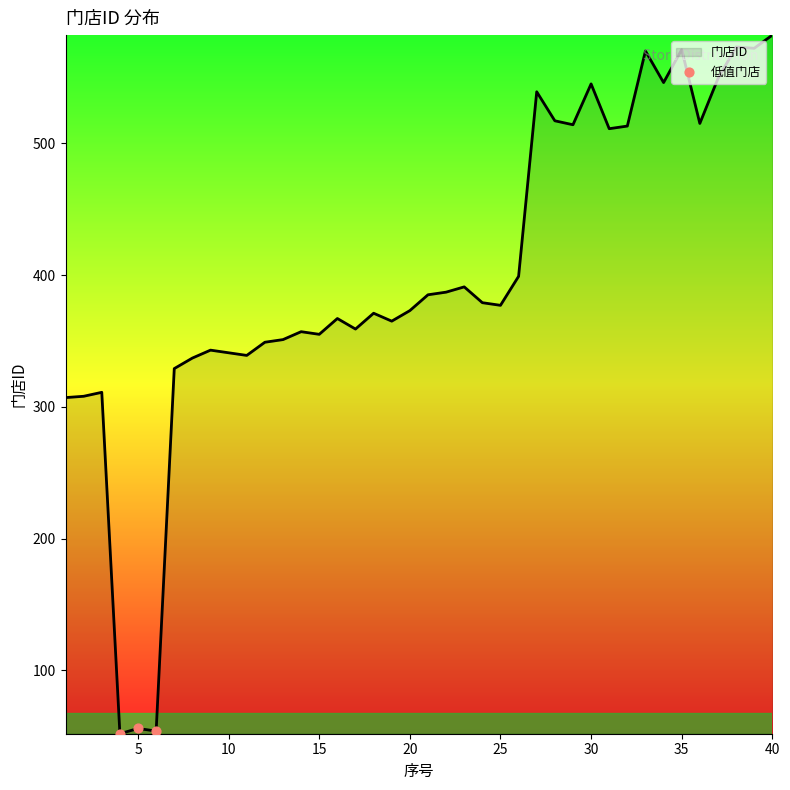

What is the maximum value shown in the chart?

582